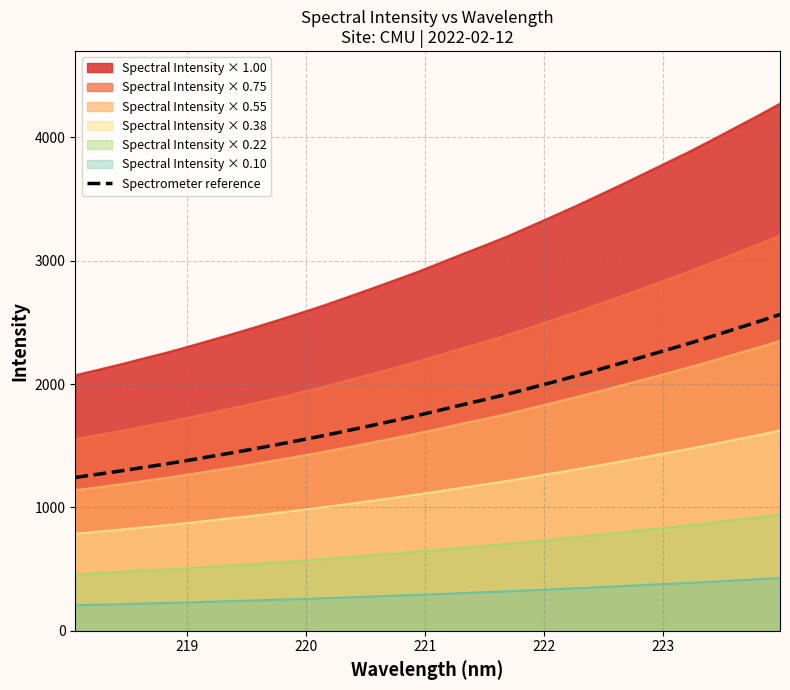

True or false: Spectral Intensity × 0.38 and Spectral Intensity × 0.55 cross at least once.

False